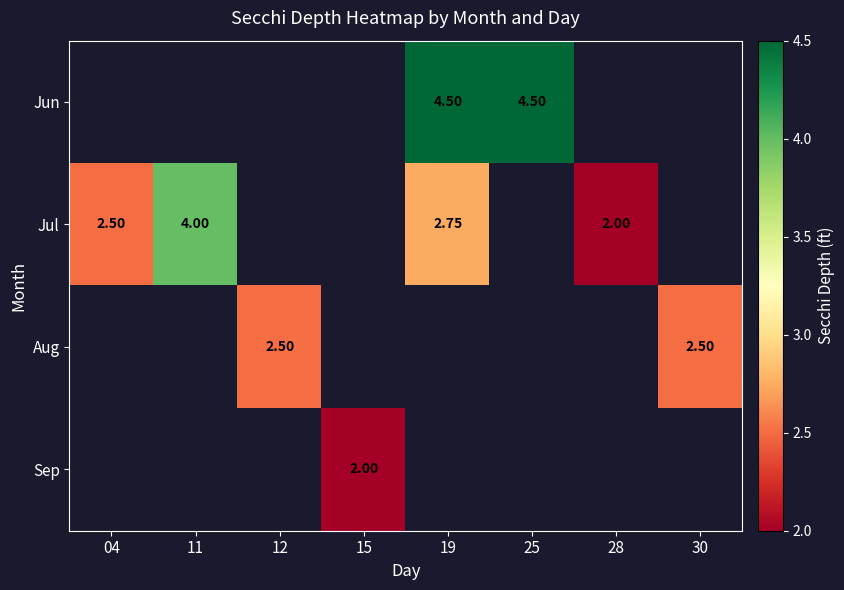

List the series in order of their peak value, highest first.

Jun, Jul, Aug, Sep